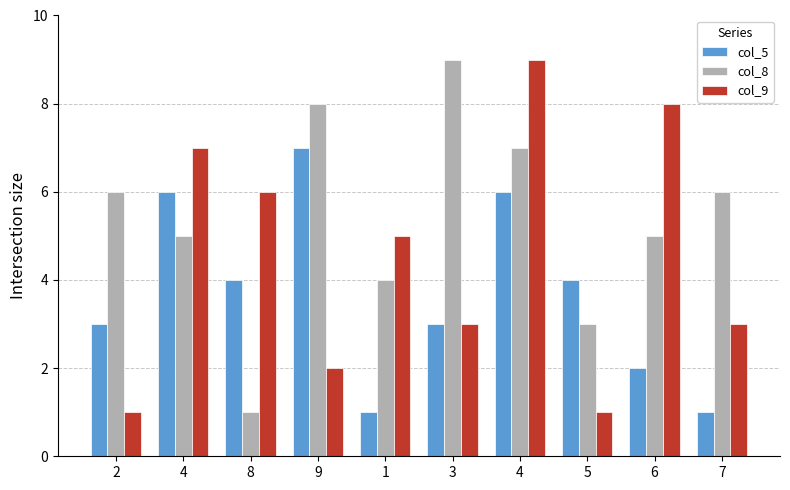

Count the number of categories in the chart.

10